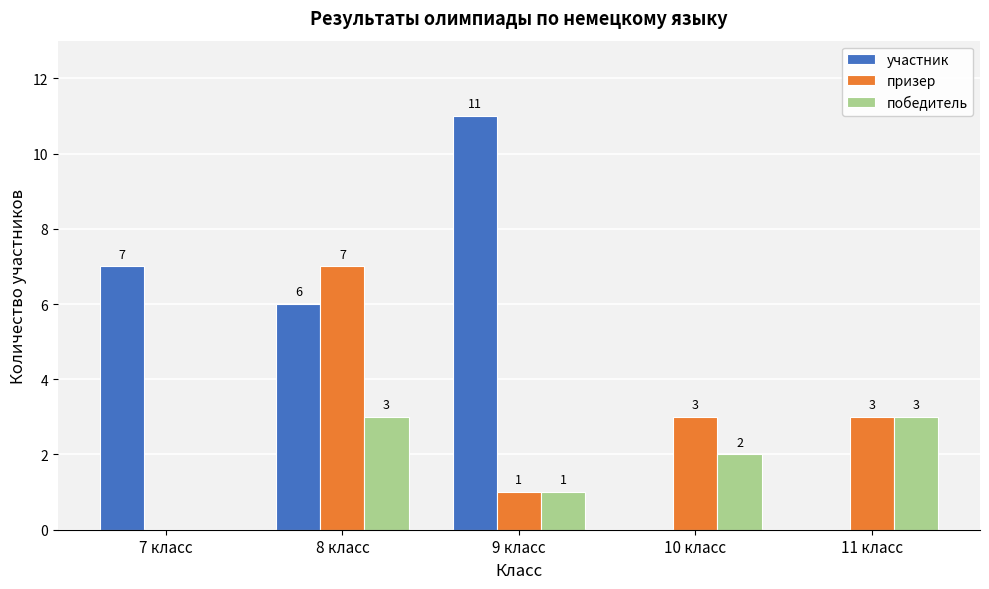

True or false: участник has a value of 7 at 7 класс.

True